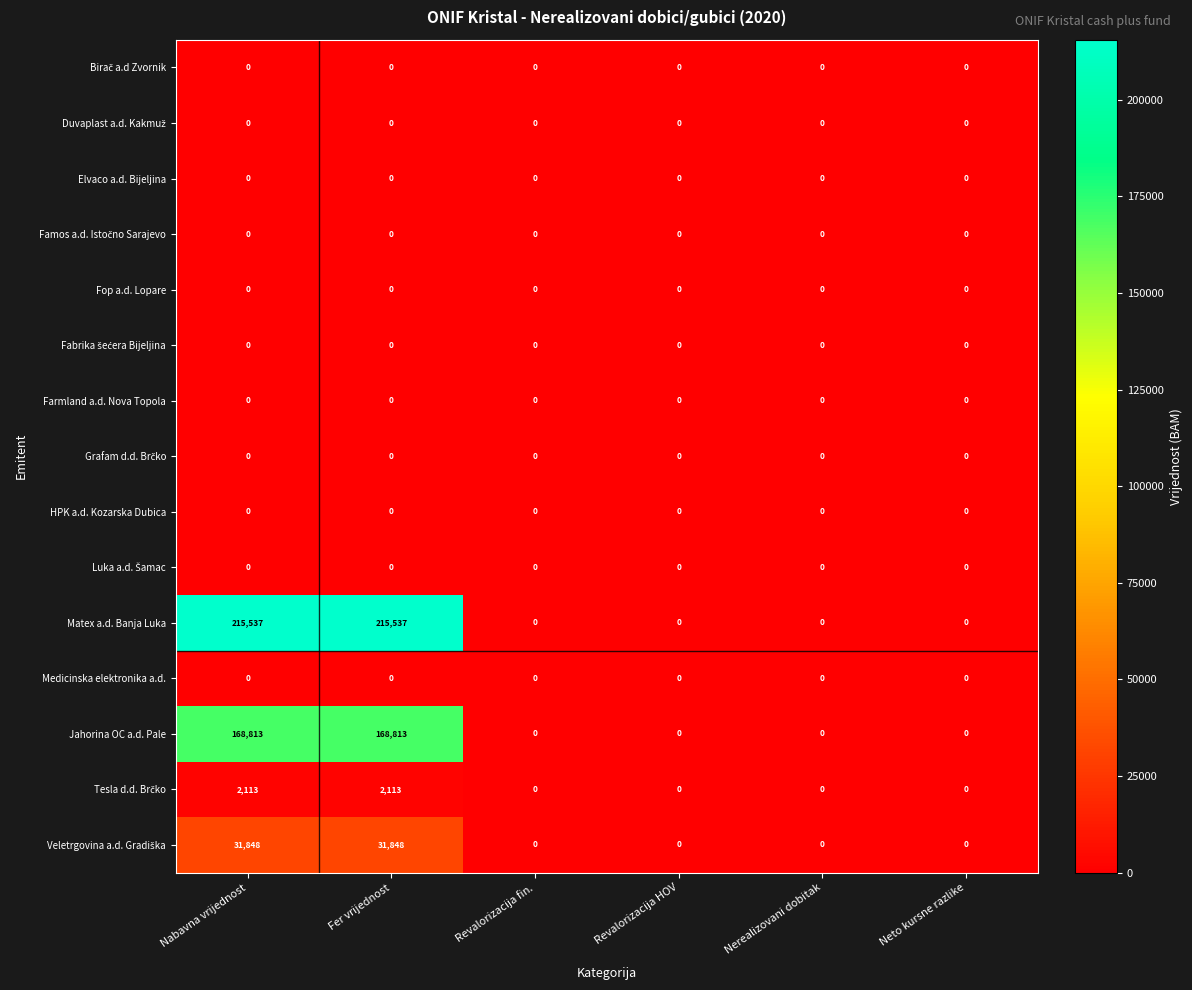

Which series has the largest range (max minus min)?

Matex a.d. Banja Luka